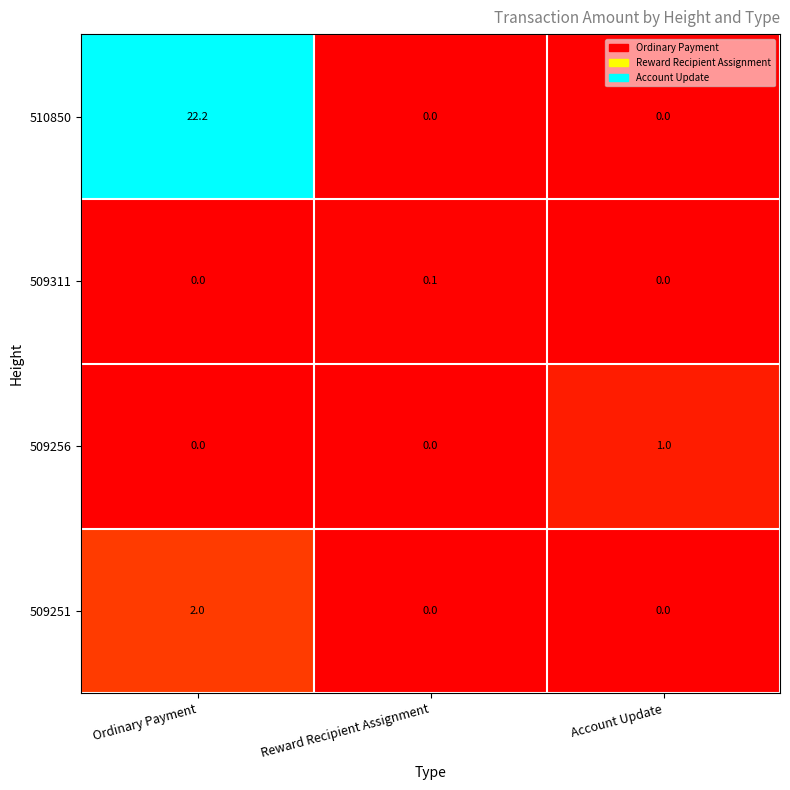

Between Reward Recipient Assignment and Account Update, which series saw the biggest shift?

509256